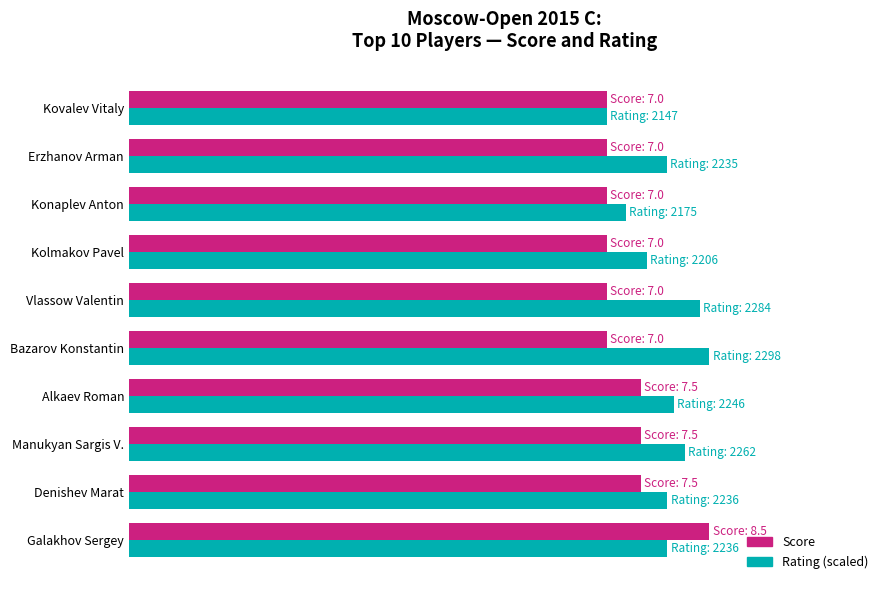

Which series has the widest spread of values?

Score